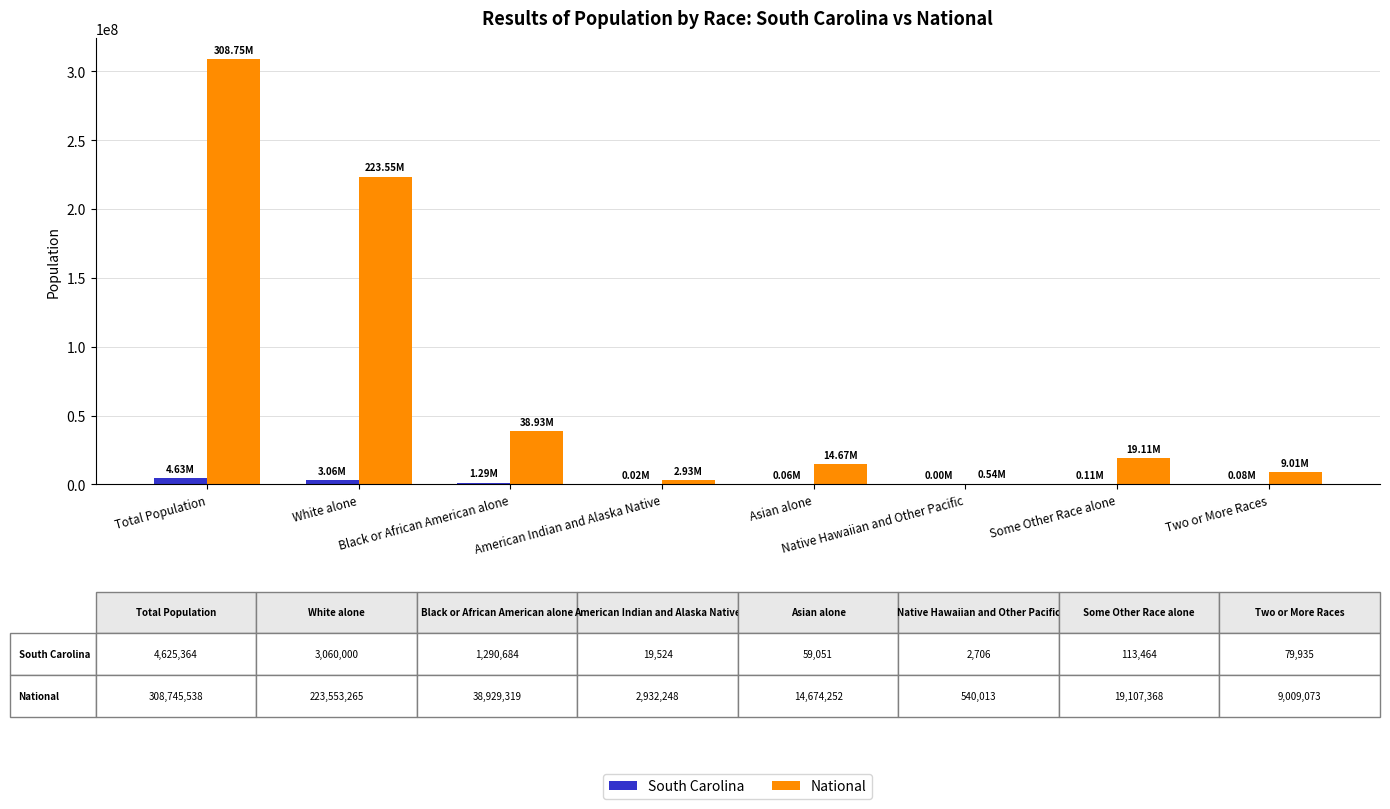

What are all the series names shown in the legend?

South Carolina, National